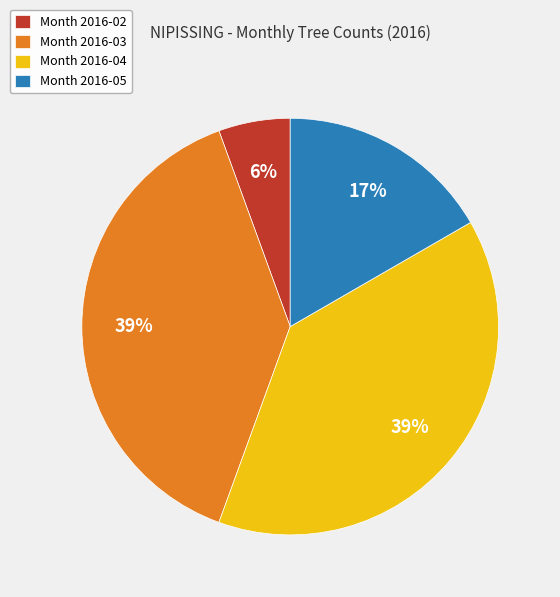

Which slice is the smallest?

Month 2016-02